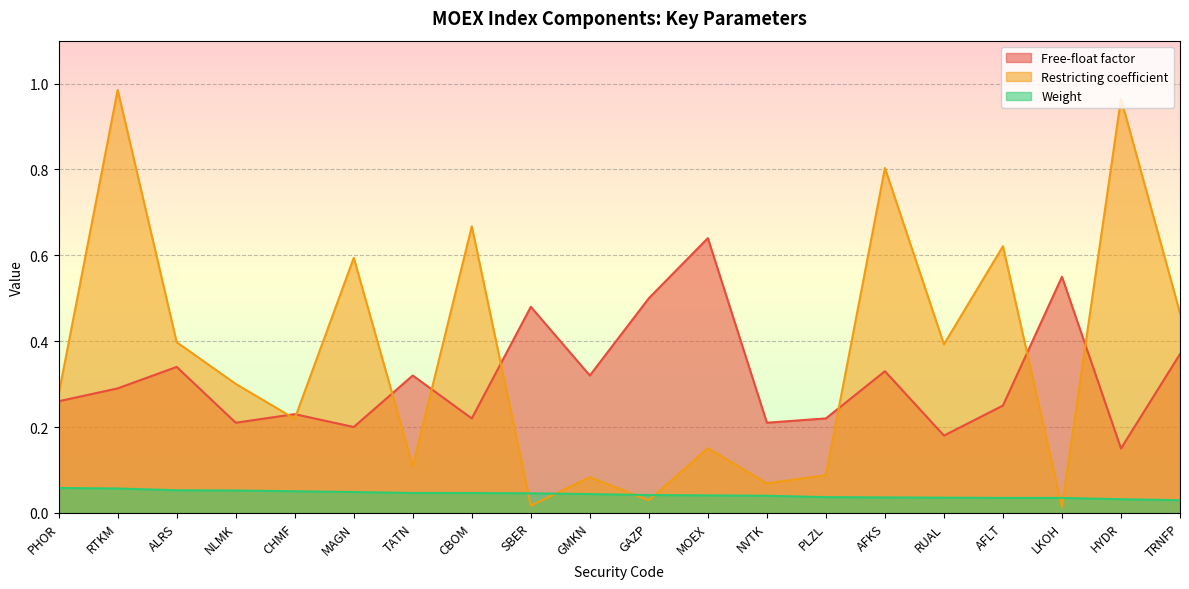

Which category has the lowest value in the Free-float factor series?

HYDR